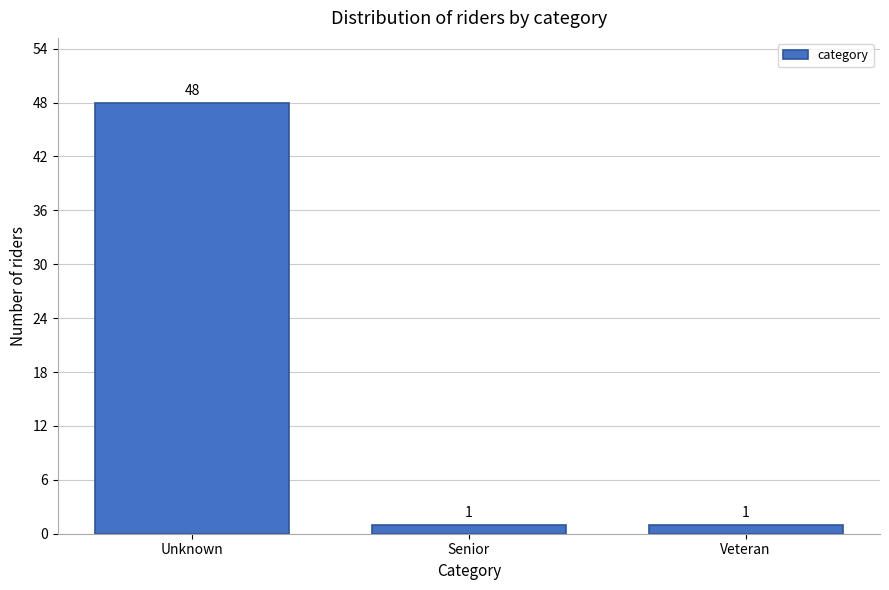

Reading left to right, what are all the values shown in this chart?

Unknown=48	Senior=1	Veteran=1